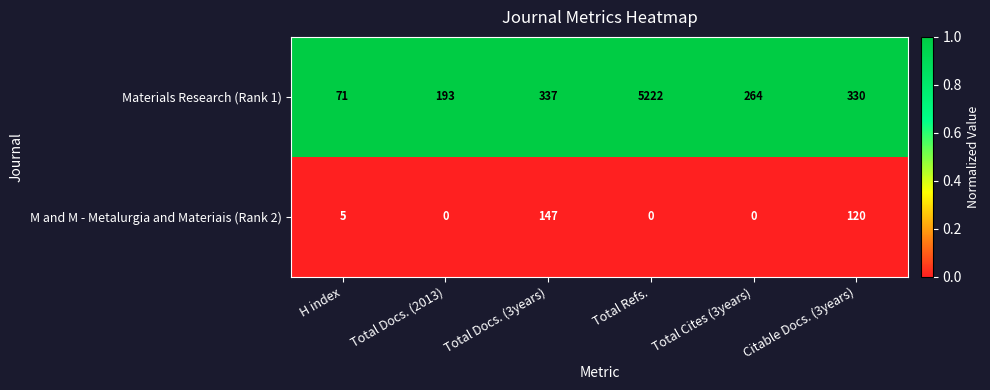

Reading left to right, what are all the values shown in this chart?

Materials Research (Rank 1): H index=71	Total Docs. (2013)=193	Total Docs. (3years)=337	Total Refs.=5222	Total Cites (3years)=264	Citable Docs. (3years)=330
M and M - Metalurgia and Materiais (Rank 2): H index=5	Total Docs. (2013)=0	Total Docs. (3years)=147	Total Refs.=0	Total Cites (3years)=0	Citable Docs. (3years)=120